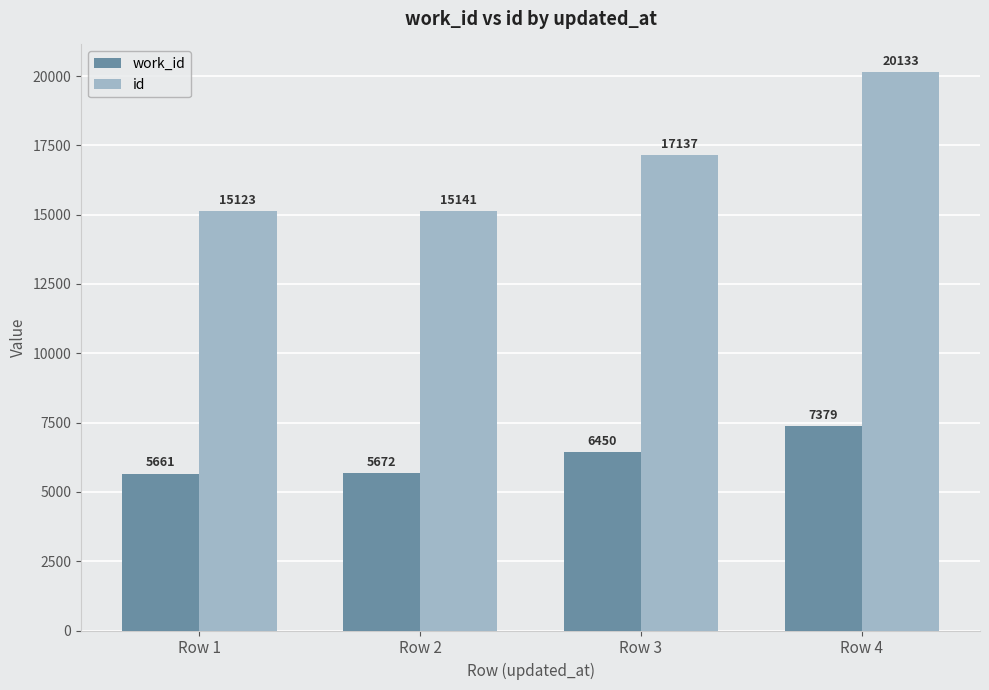

What is the minimum value for work_id?

5661